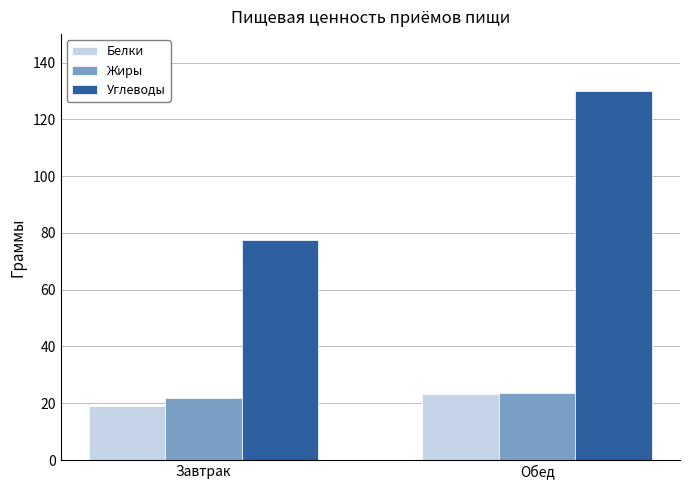

Reading left to right, list all the values displayed in this chart.

Белки: Завтрак=18.9	Обед=23.3
Жиры: Завтрак=22.0	Обед=23.4
Углеводы: Завтрак=77.6	Обед=130.1